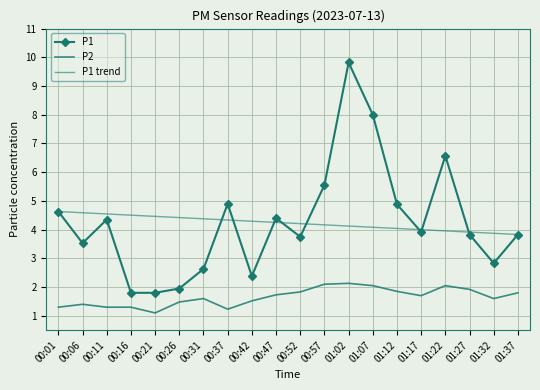

At how many categories does at least one series exceed 9?

1